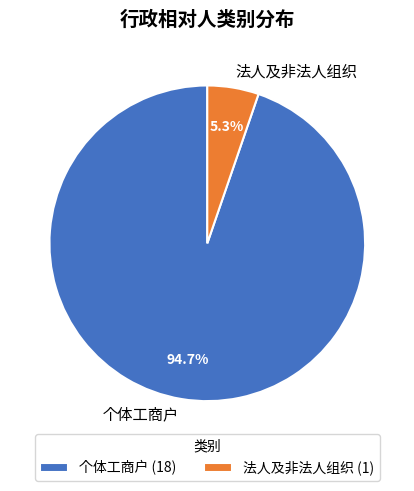

True or false: 个体工商户 accounts for 99% of the total.

False